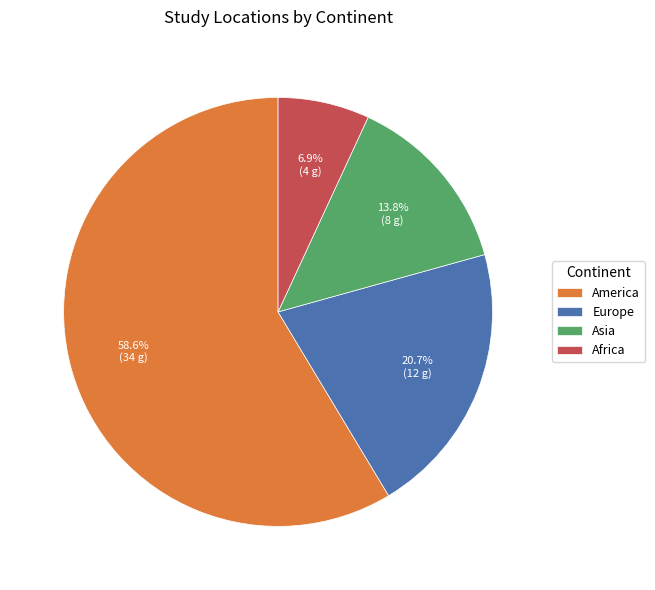

How many segments does this pie chart have?

4